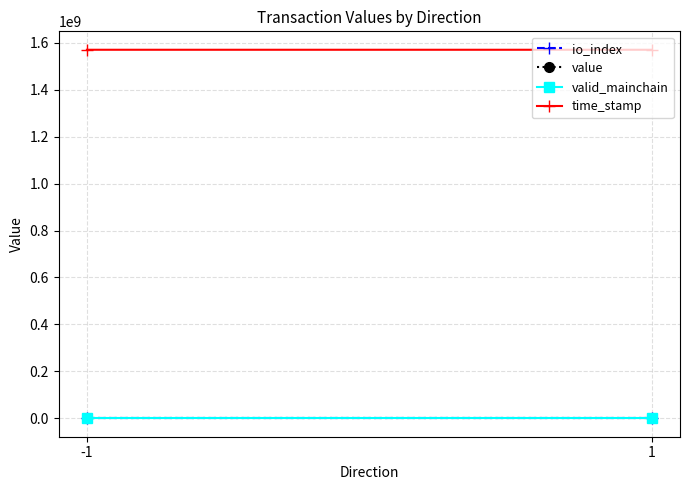

At how many categories does at least one series exceed 847110896?

2